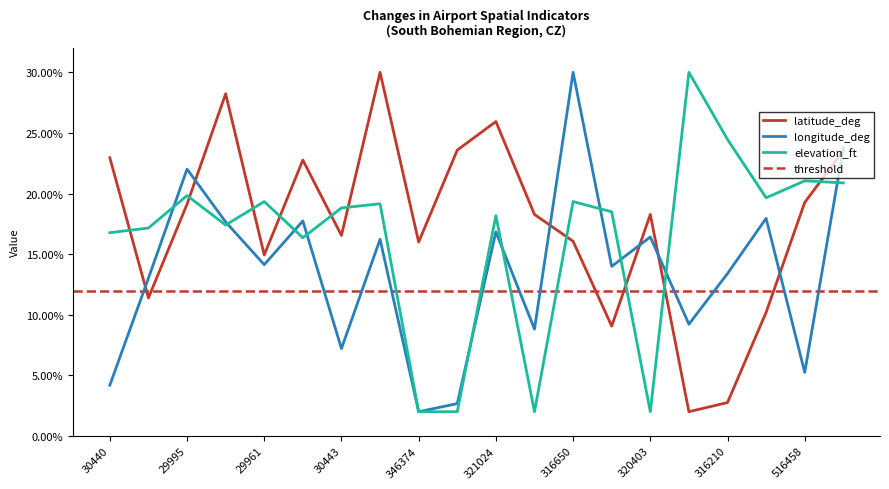

Which series has the largest range (max minus min)?

latitude_deg